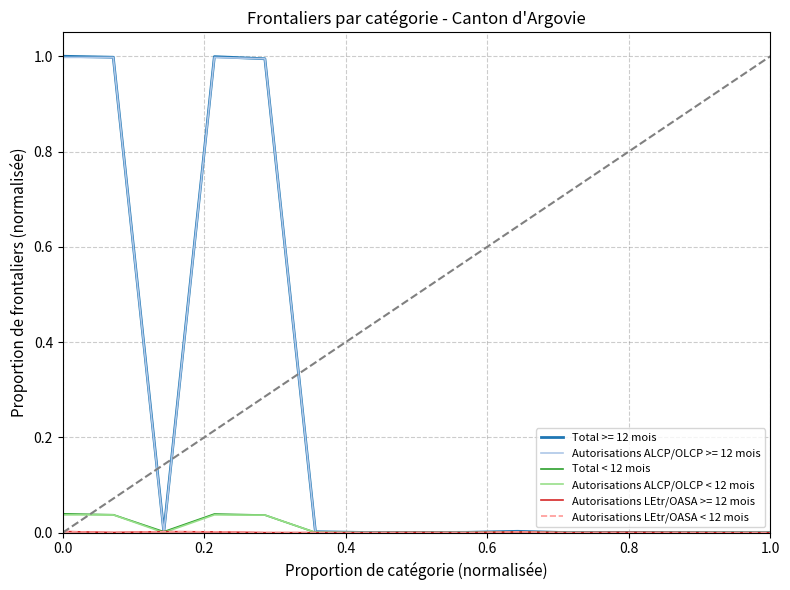

Does the chart have visible grid lines?

Yes